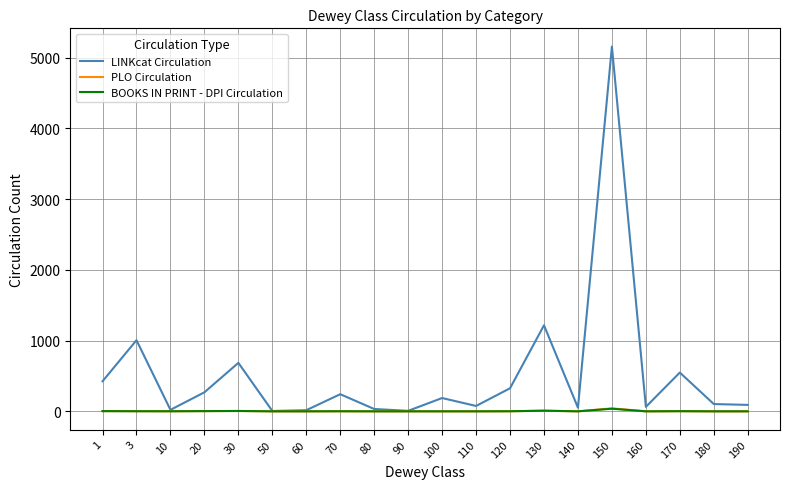

How many values in the PLO Circulation series are below 1?

10